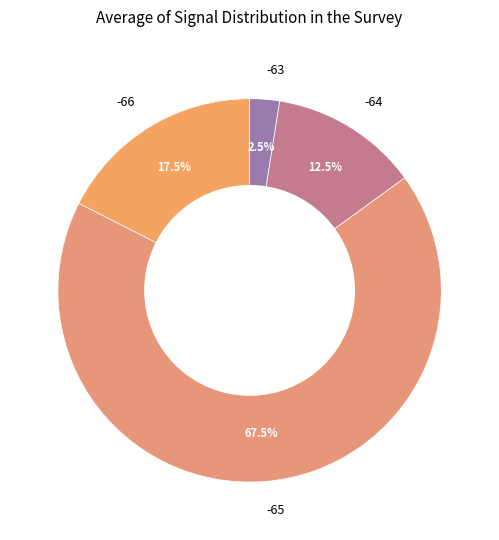

Count the number of slices in the pie.

4